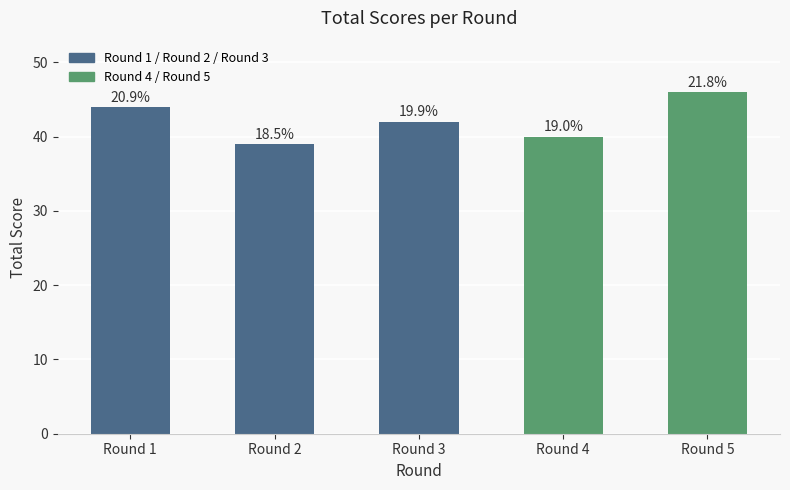

Are the bars horizontal?

No